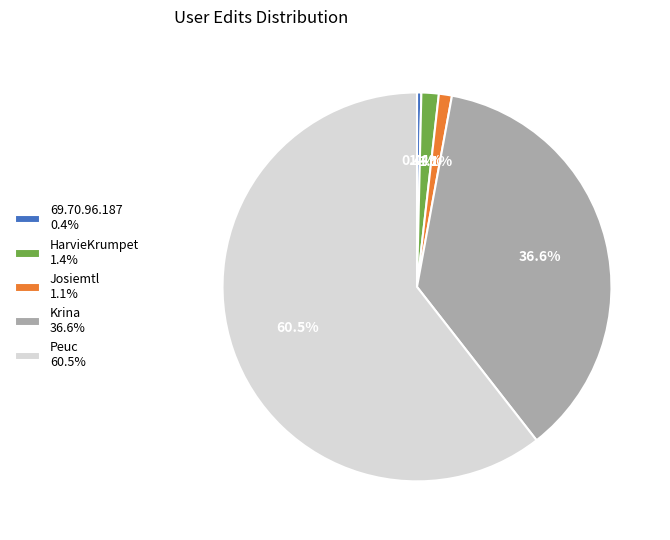

How many segments does this pie chart have?

5